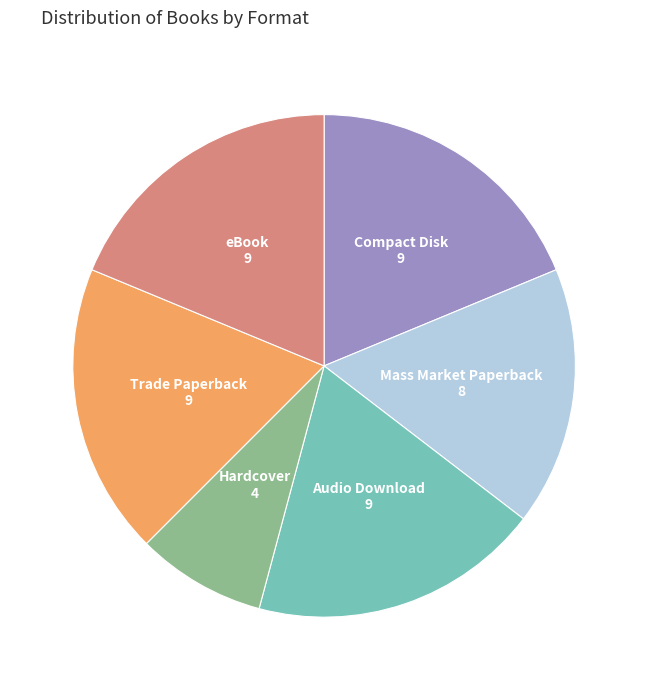

Is there a majority slice in this chart?

No